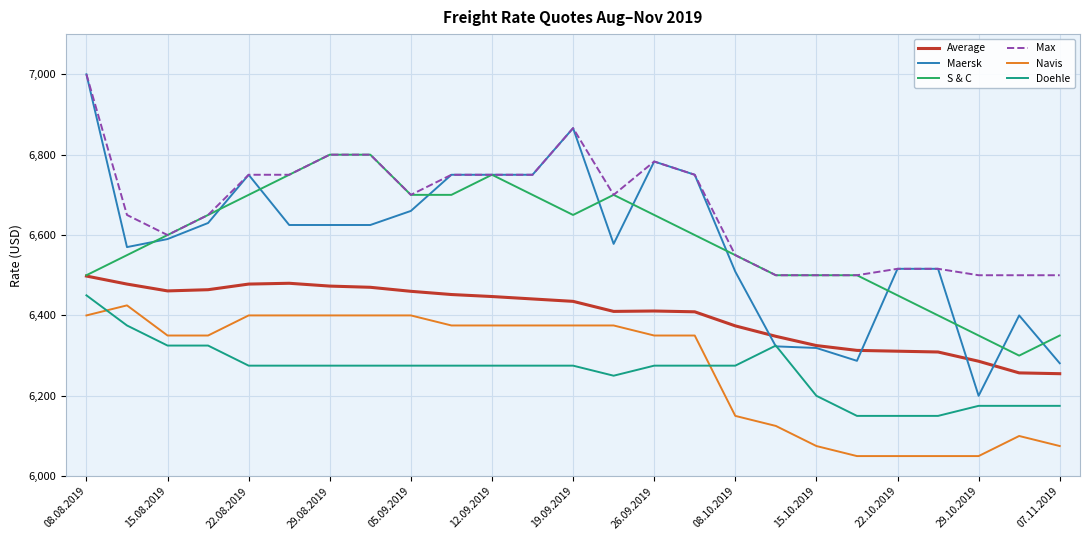

Which series has the largest total across all categories?

Max